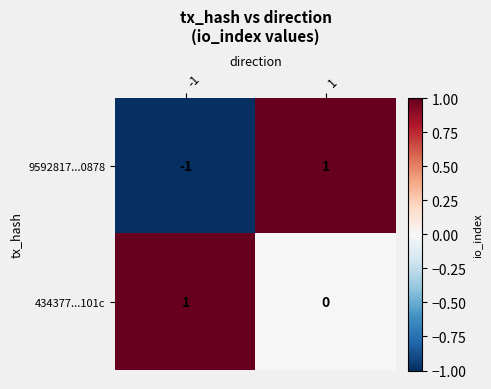

How many series are shown in this chart?

2